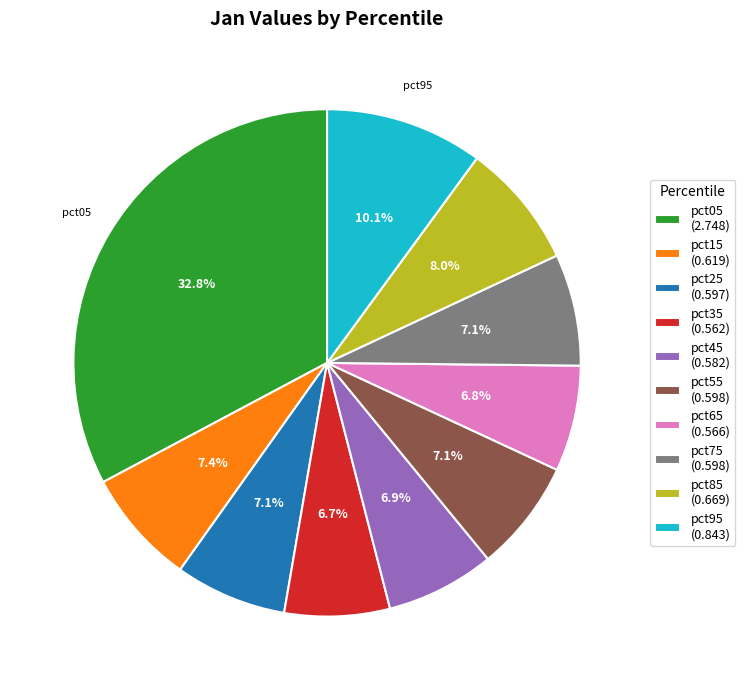

Between pct45 (0.582) and pct95 (0.843), which is larger?

pct95 (0.843)